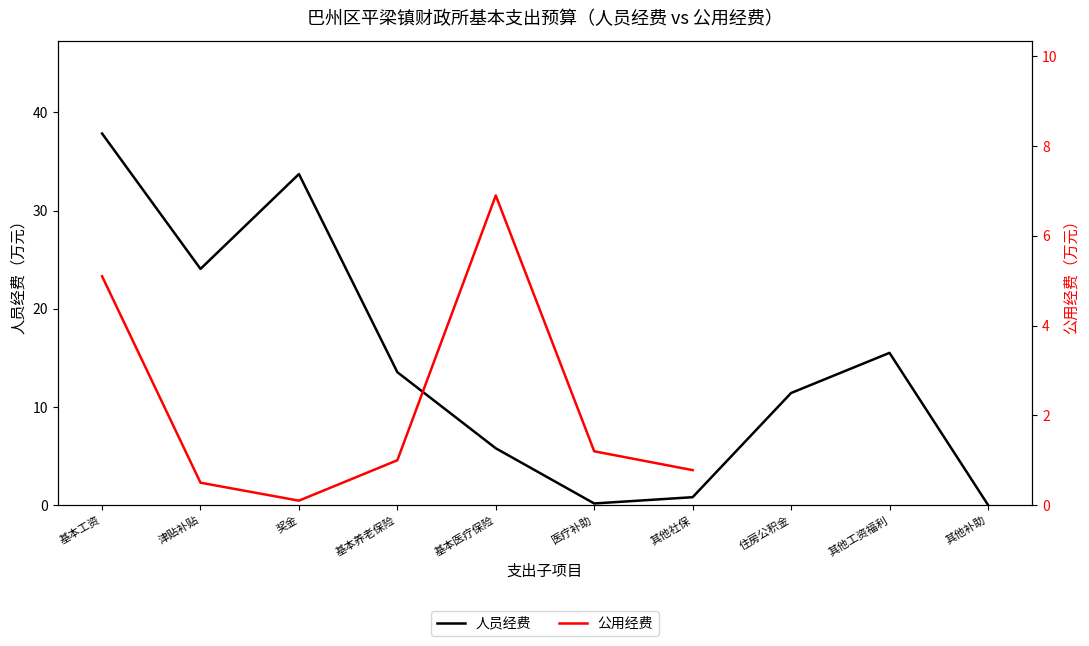

What is the value of the 8th point from the left?

11.4